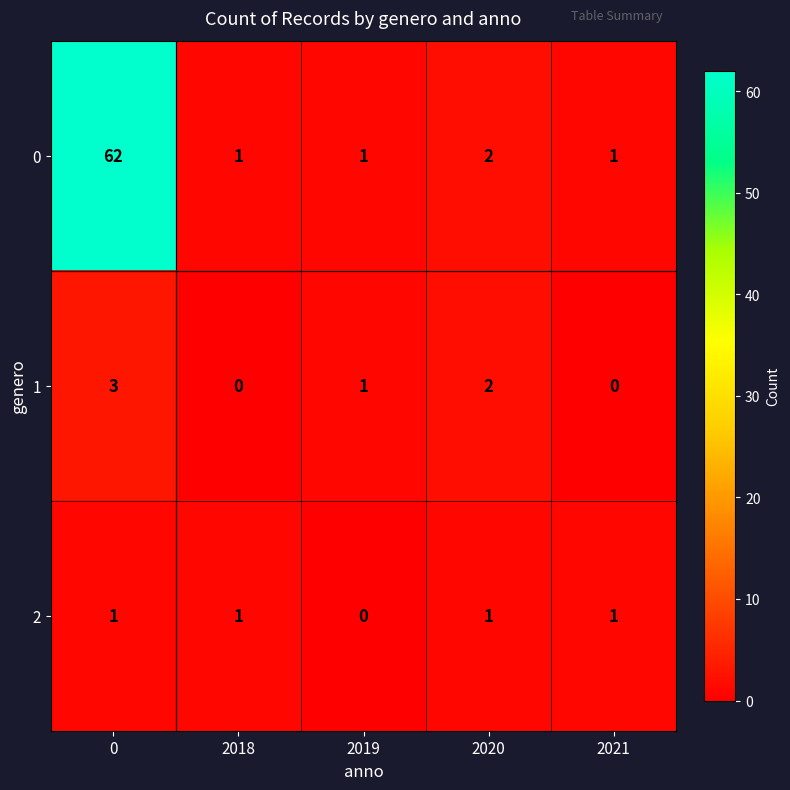

Rank the series by their maximum value, from lowest to highest.

2, 1, 0